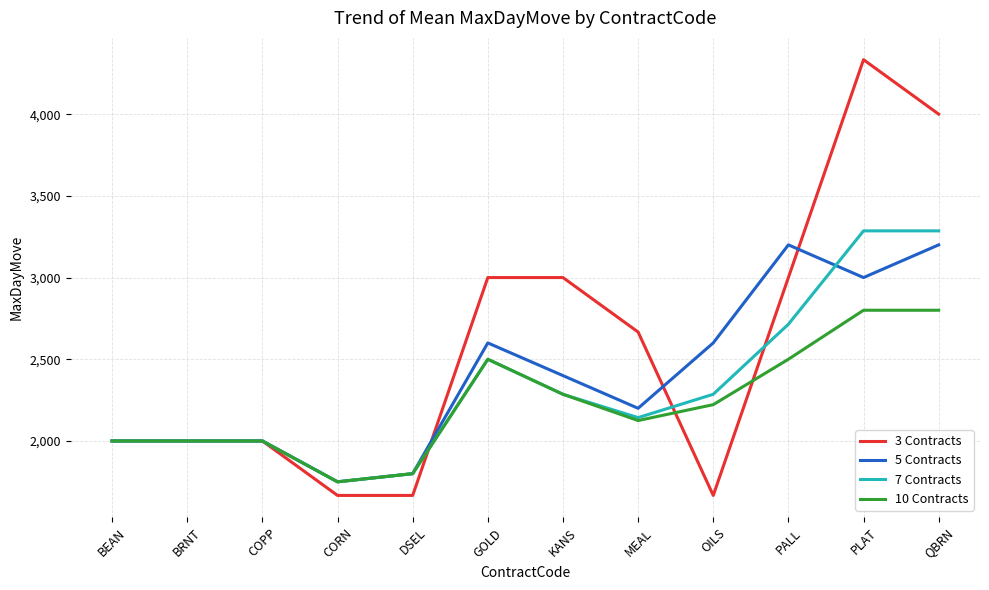

In 5 Contracts, how many points are lower than both neighbors (excluding endpoints)?

3